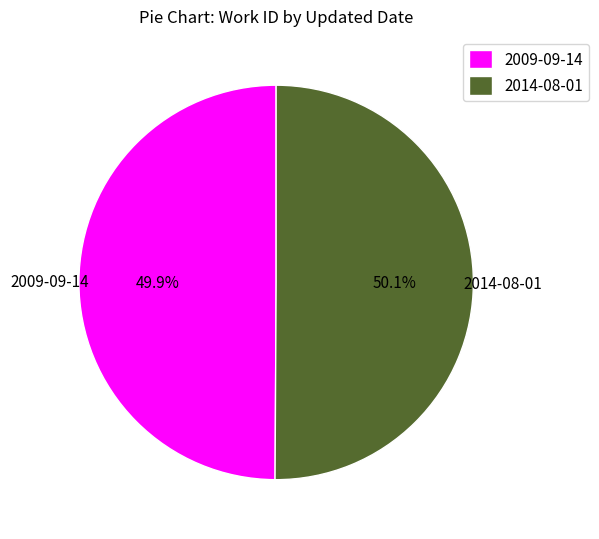

Does any single category account for the majority?

Yes